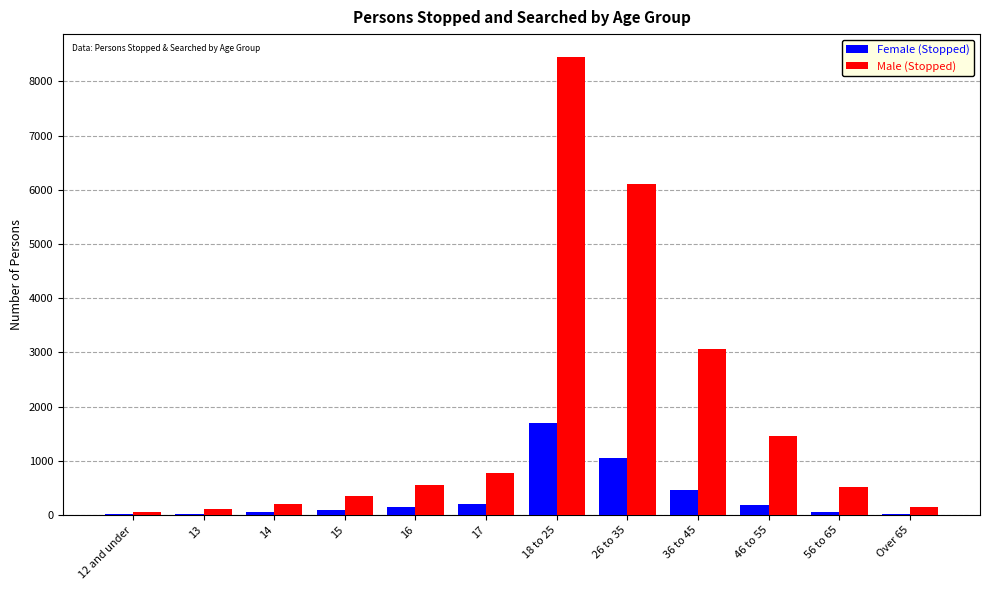

Which series has the largest total across all categories?

Male (Stopped)